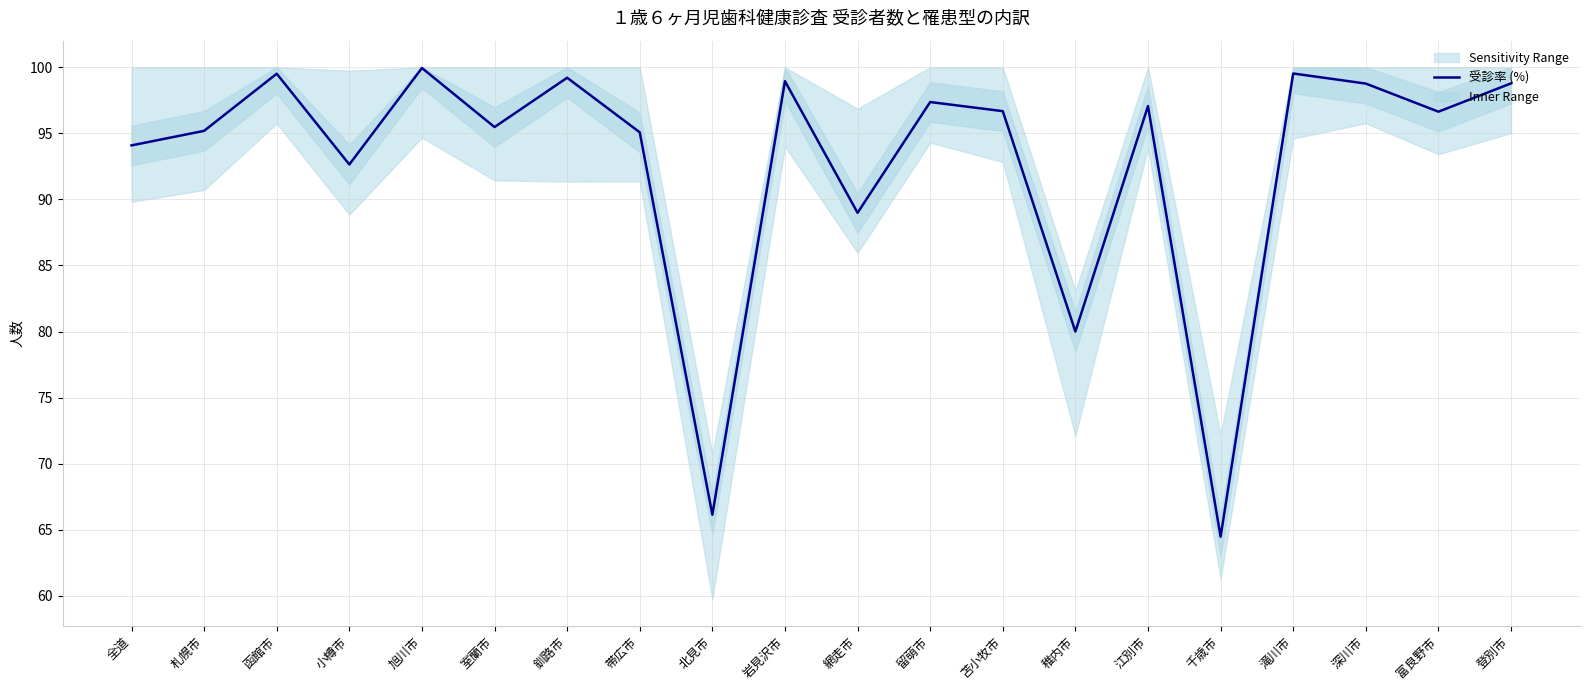

Reading left to right, transcribe all the data shown in this chart.

94.1	95.2	99.5	92.6	99.9	95.5	99.2	95.1	66.1	98.9	89.0	97.4	96.7	80.0	97.1	64.5	99.5	98.8	96.6	98.8